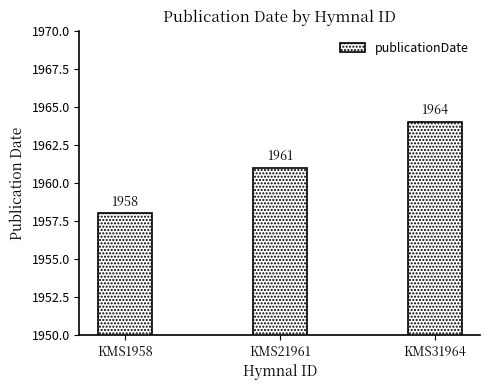

What is the maximum value shown in the chart?

1964